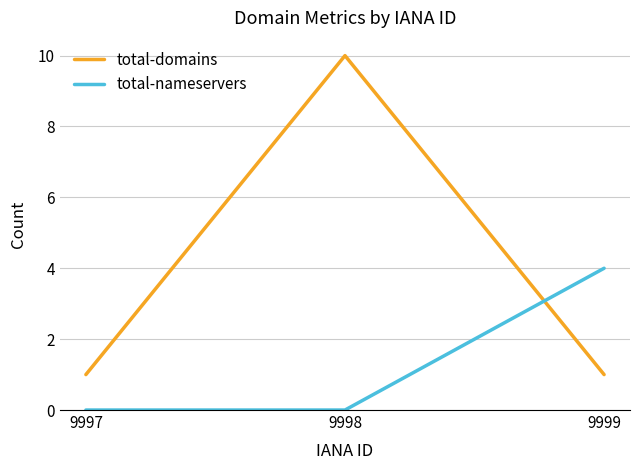

List the series in order of their overall mean, lowest first.

total-nameservers, total-domains